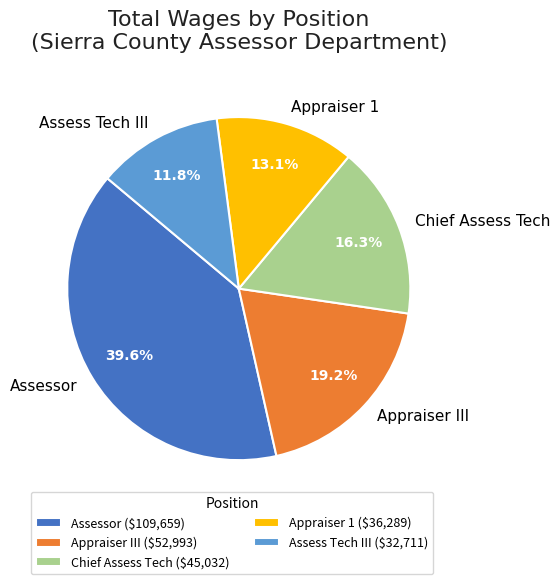

Which slice is the smallest?

Assess Tech III